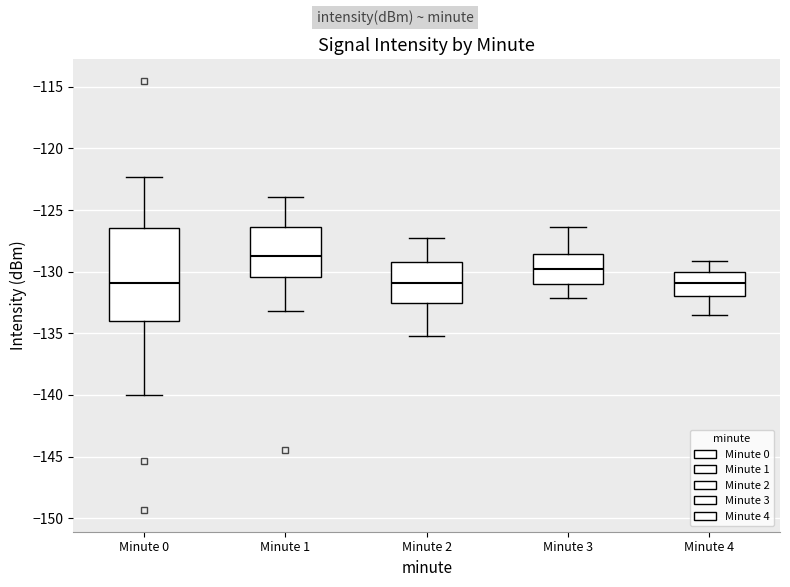

Which box is the tallest, from its lower edge to its upper edge?

Minute 0